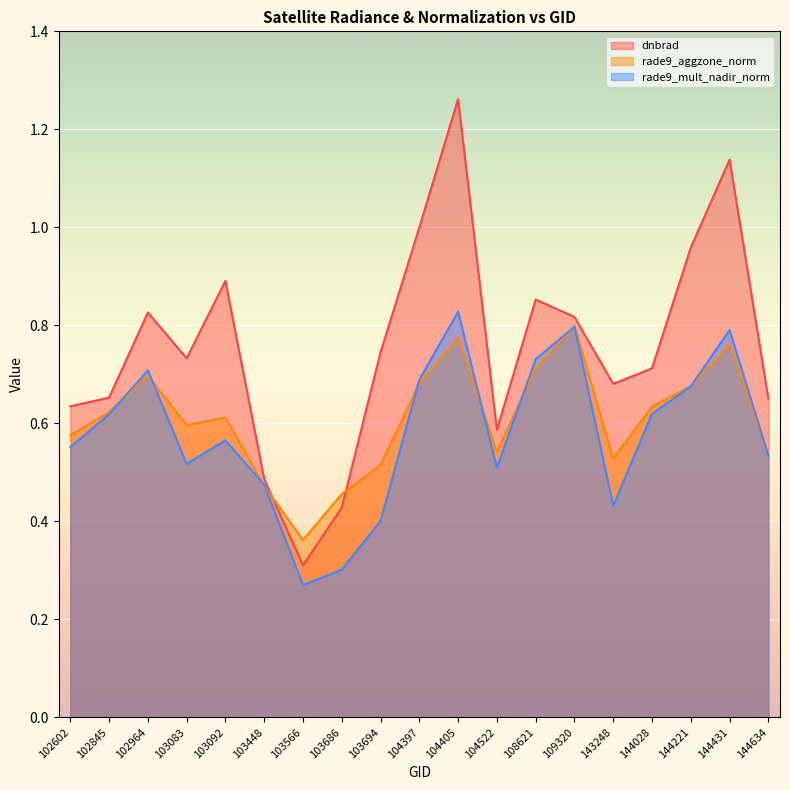

The value of rade9_mult_nadir_norm at 102602 is 0.6. True or false?

True